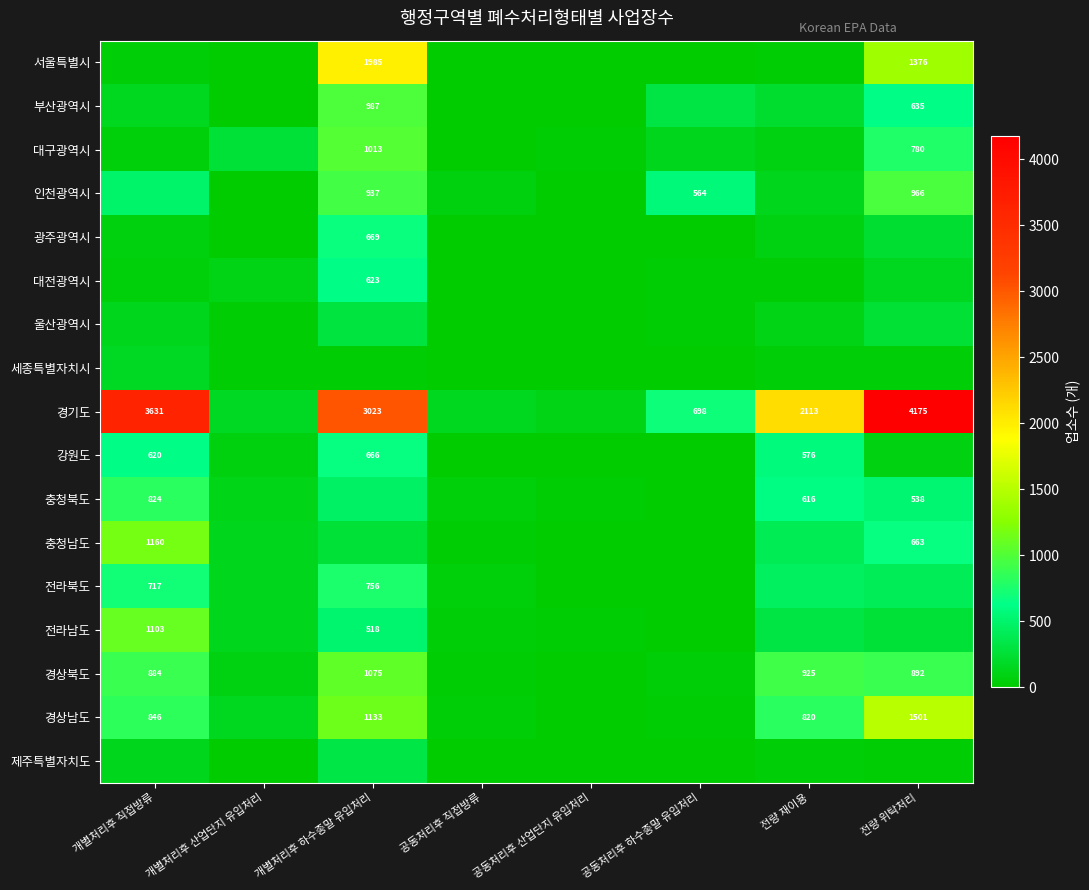

The 경기도 series shows 3631 at 개별처리후 직접방류. True or false?

True